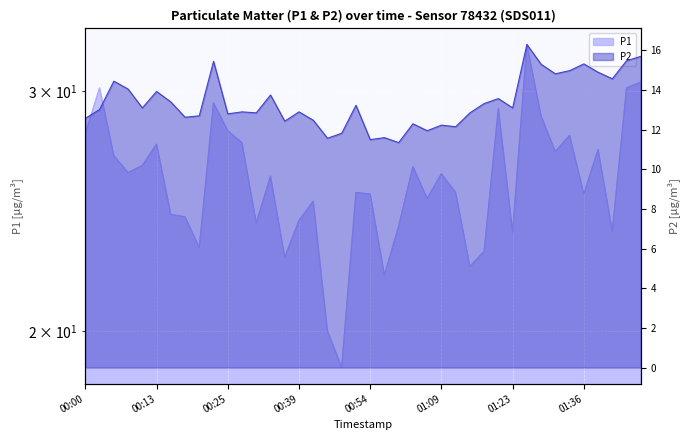

In P2, how many points are lower than both neighbors (excluding endpoints)?

13